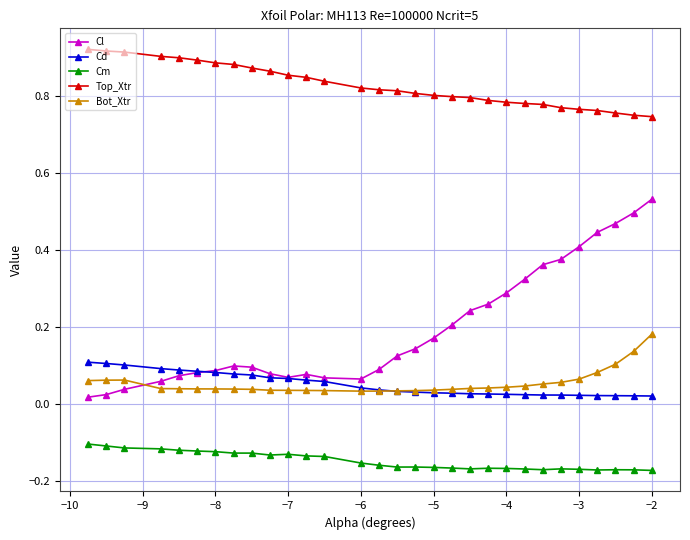

Which series has the largest total across all categories?

Top_Xtr